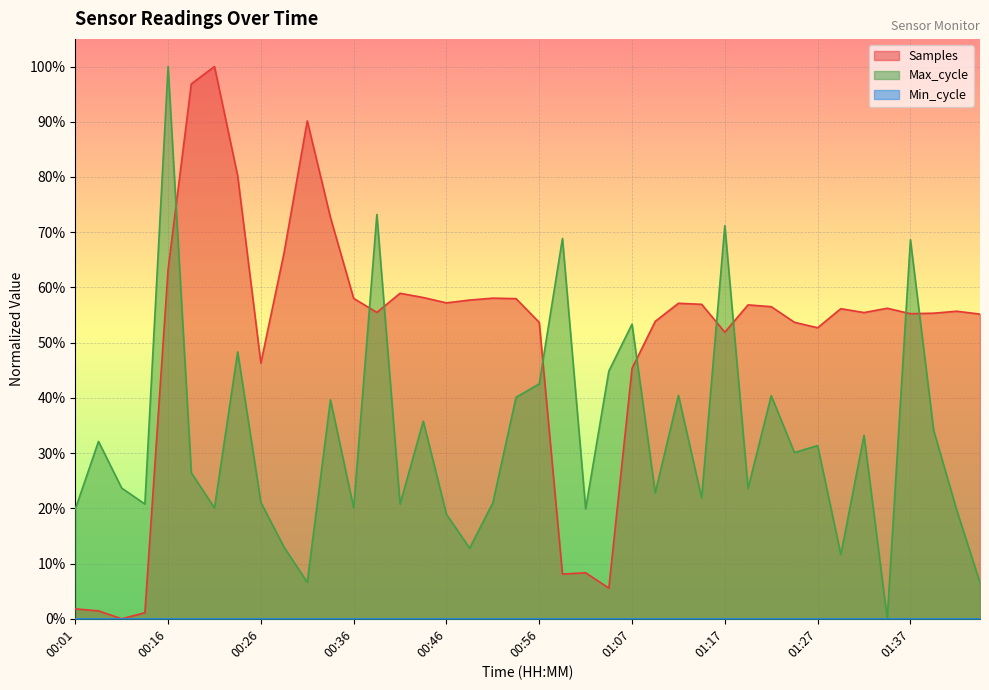

What is the difference between the maximum and minimum values in the Samples series?

1.0